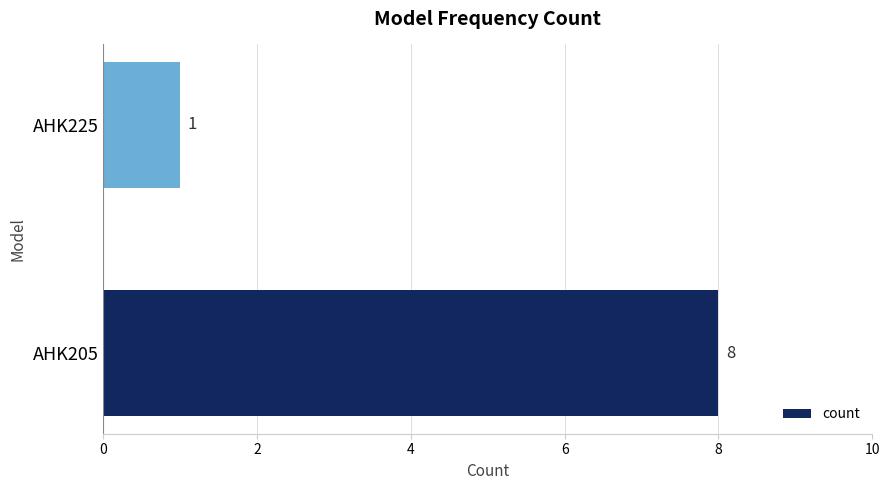

What is the sum of all values?

9